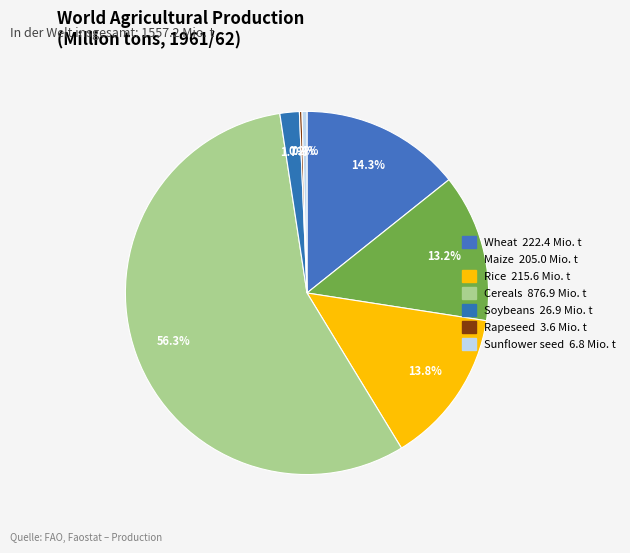

What percentage is the Soybeans slice, to the nearest percent?

2%